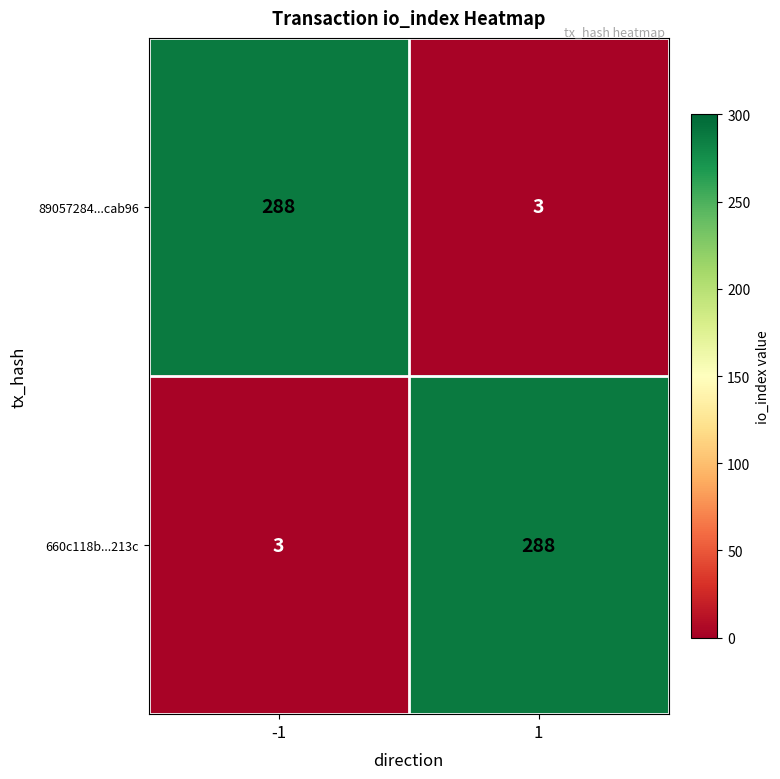

At how many categories does at least one series exceed 260?

2